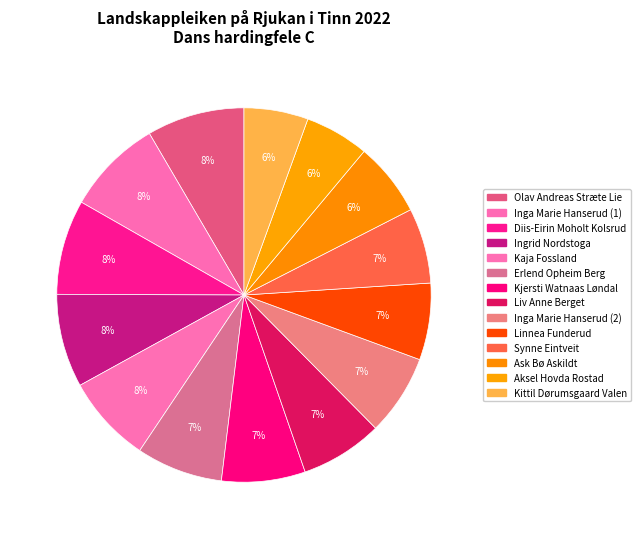

Count the number of slices in the pie.

14